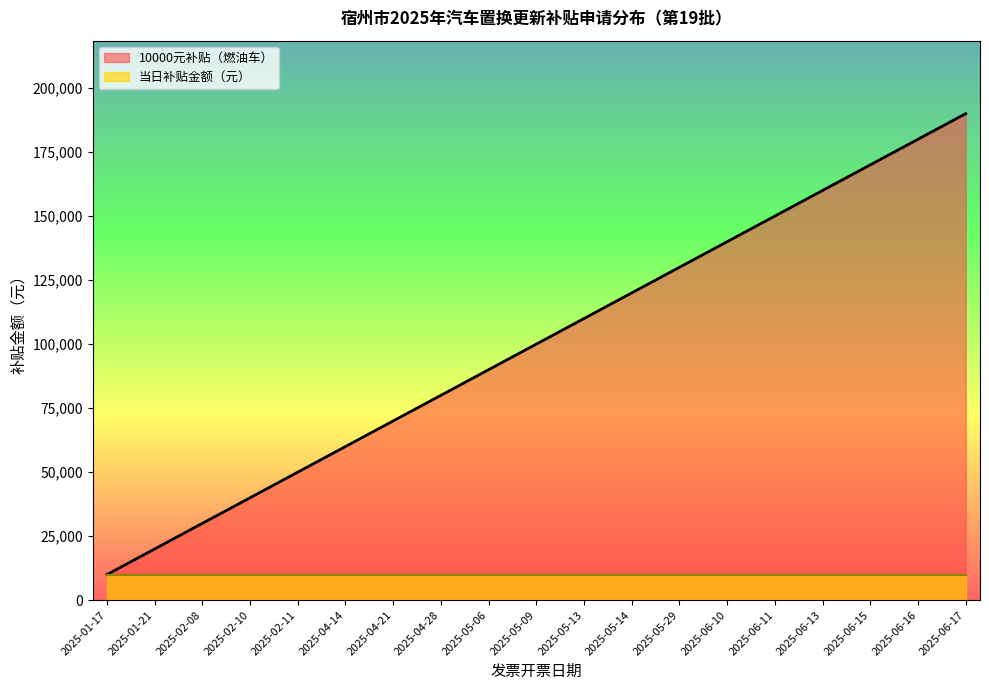

What is the ratio of the value at 2025-01-17 to the value at 2025-02-08?

0.3